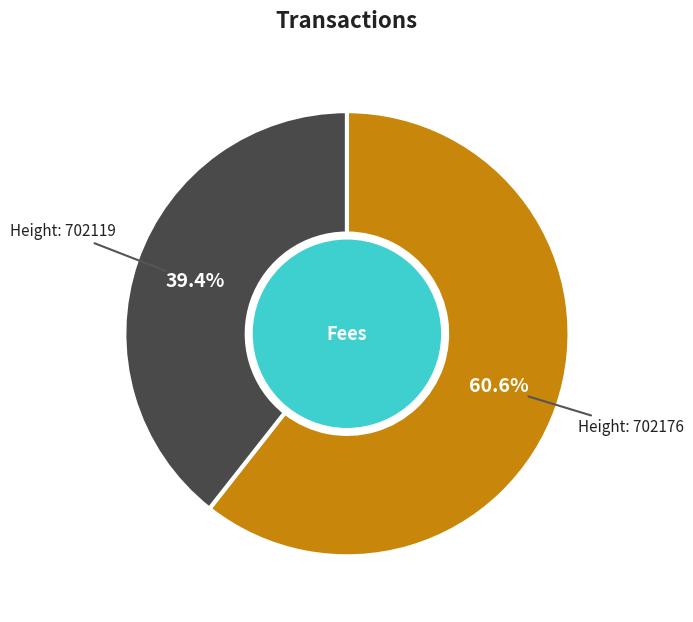

Is there any slice that represents more than half of the pie?

Yes